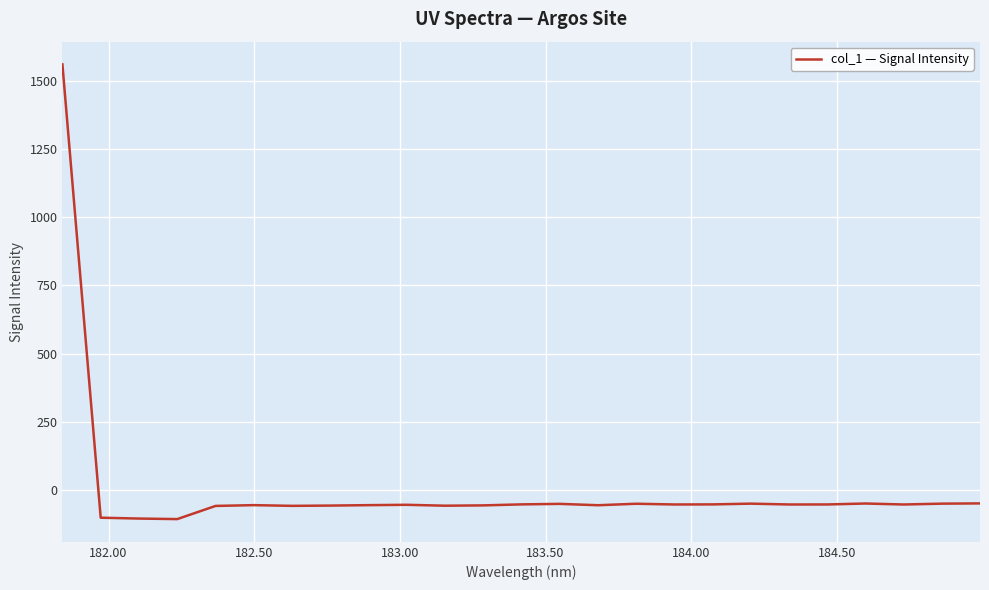

What is the minimum value shown in the chart?

-107.5